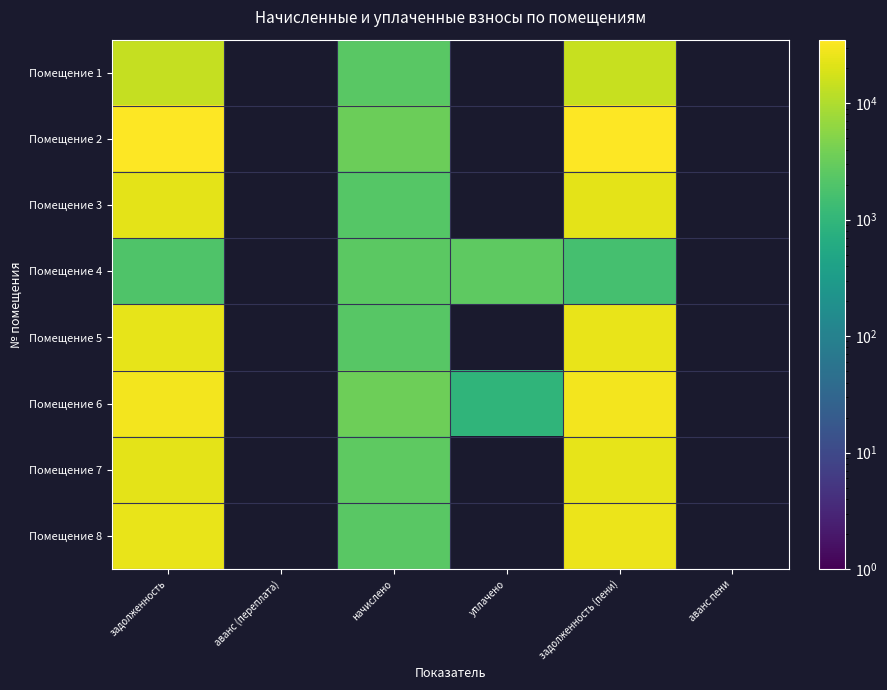

Rank the series at аванс пени from highest to lowest value.

Помещение 1, Помещение 2, Помещение 3, Помещение 4, Помещение 5, Помещение 6, Помещение 7, Помещение 8